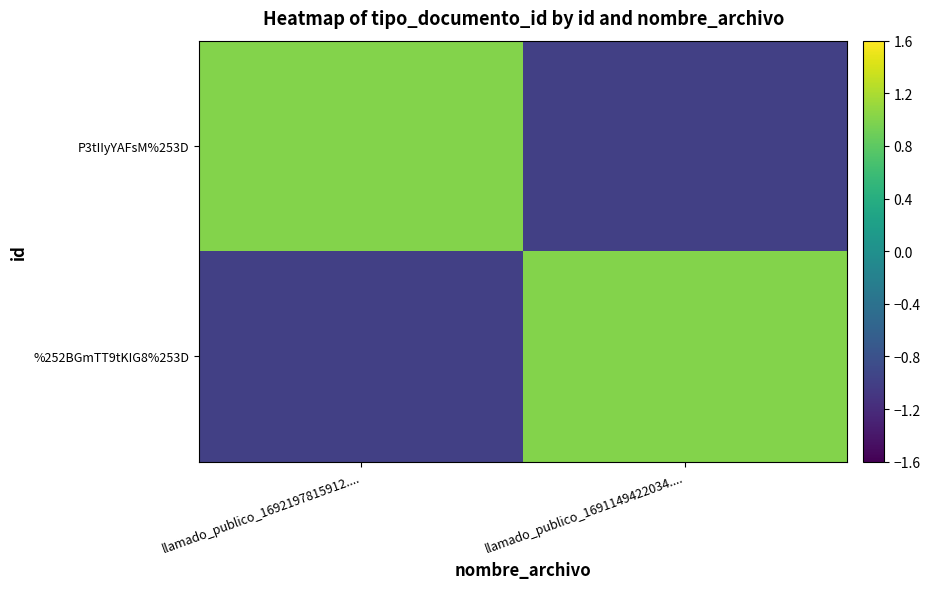

Reading left to right, extract all data points from this chart.

P3tIIyYAFsM%253D: llamado_publico_1692197815912....=1	llamado_publico_1691149422034....=-1
%252BGmTT9tKIG8%253D: llamado_publico_1692197815912....=-1	llamado_publico_1691149422034....=1